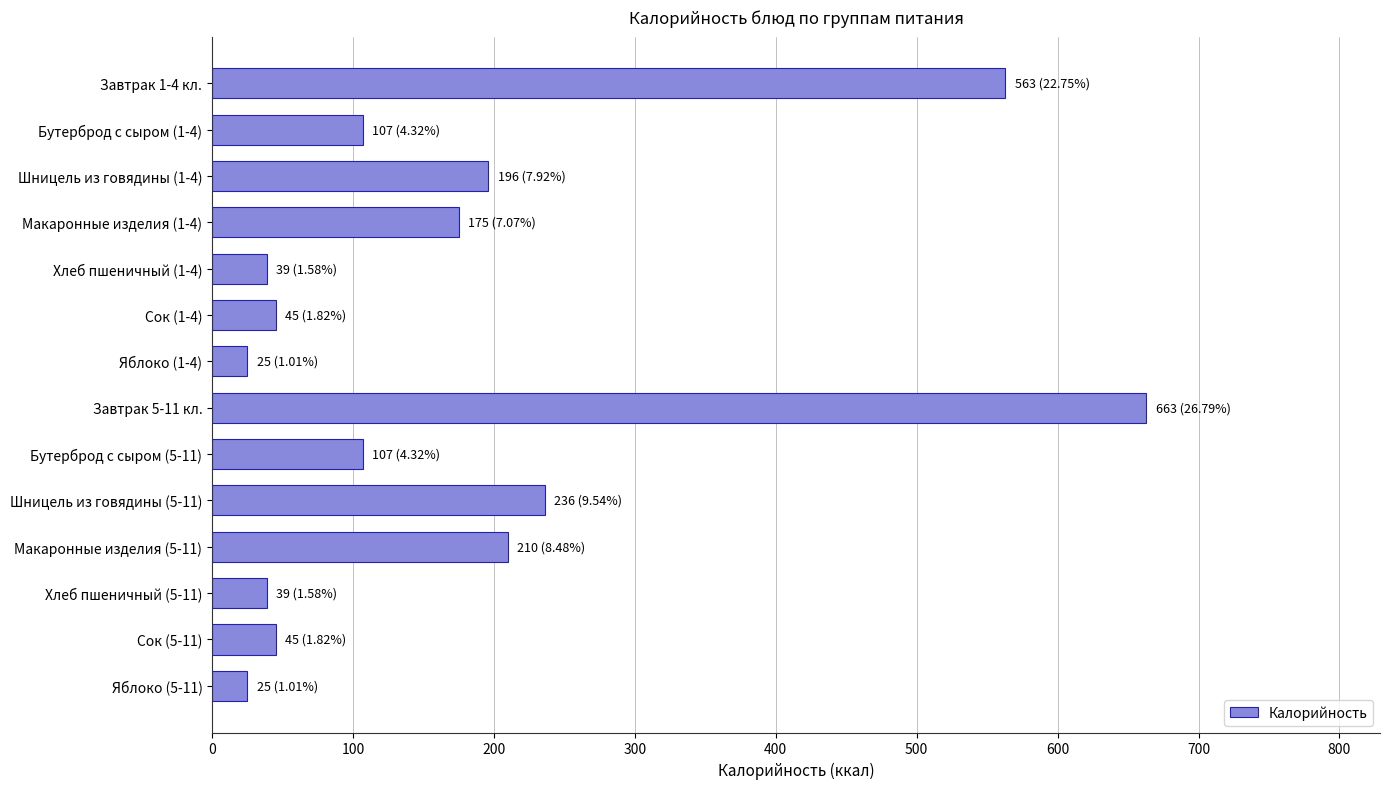

What is the sum of all values?

2475